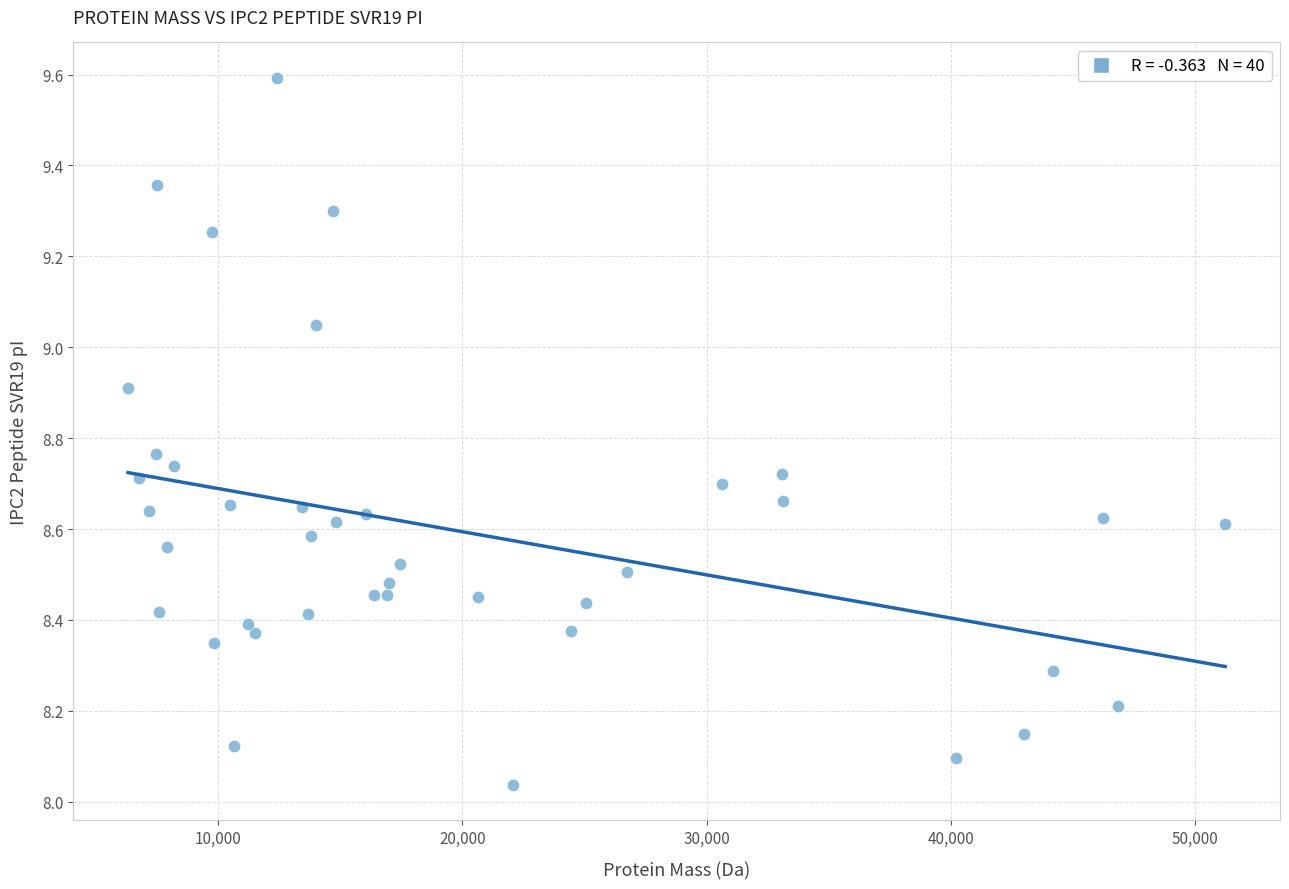

What is the range of X values (max minus min)?

44918.2